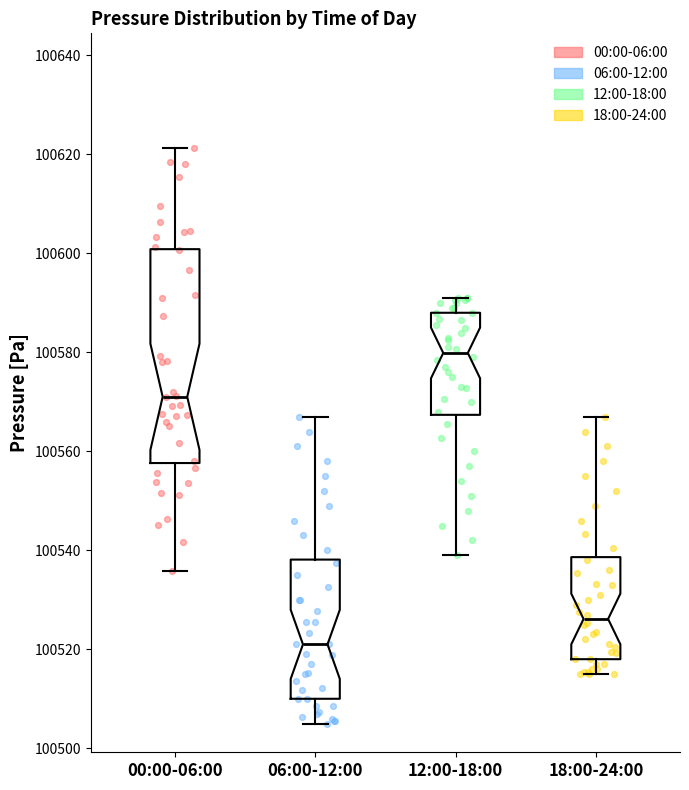

Reading left to right, read every box against the y-axis: the position of its median line, the range the box covers, and the ends of its whiskers. The values are not printed on the chart, so give them approximately, as read against the axis.

00:00-06:00: median 100572, box 100558 to 100600, whiskers 100536 to 100622
06:00-12:00: median 100522, box 100510 to 100538, whiskers 100506 to 100568
12:00-18:00: median 100580, box 100568 to 100588, whiskers 100540 to 100592
18:00-24:00: median 100526, box 100518 to 100538, whiskers 100516 to 100568